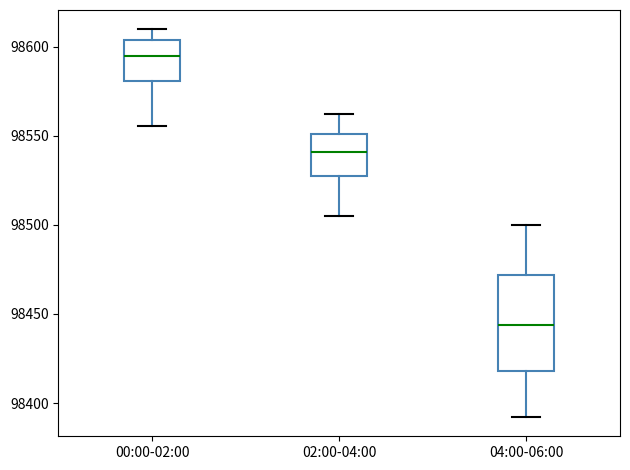

Which box has the lowest median line?

04:00-06:00